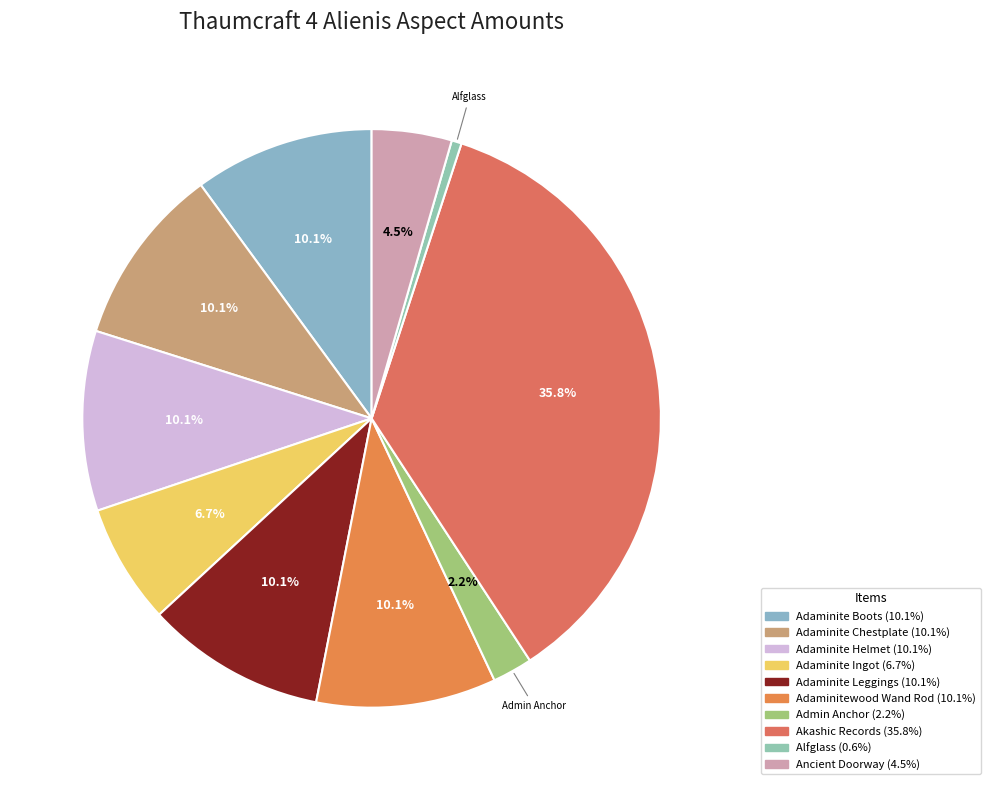

Count the number of slices in the pie.

10